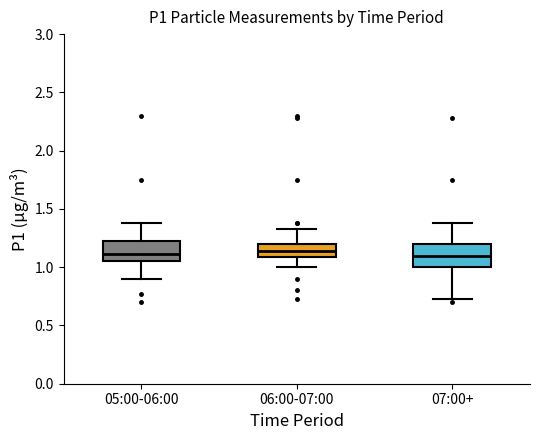

Where does the upper whisker of the box for 06:00-07:00 end on the y-axis? The values are not printed on the chart, so give them approximately, as read against the axis.

1.35